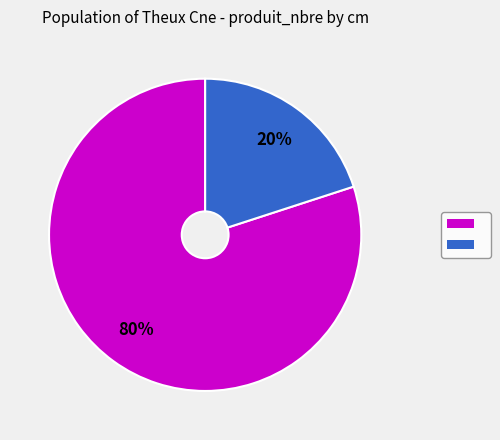

To the nearest percent, what is the difference between the largest and smallest slice percentages?

60%